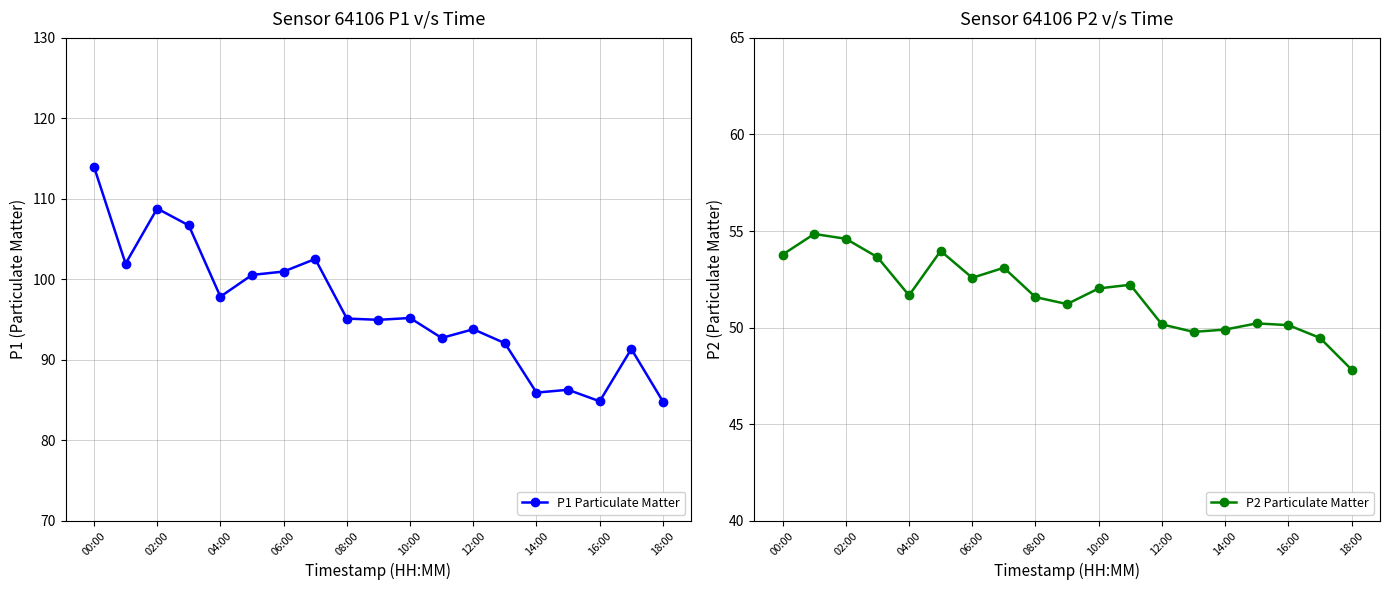

Does the chart have visible grid lines?

Yes